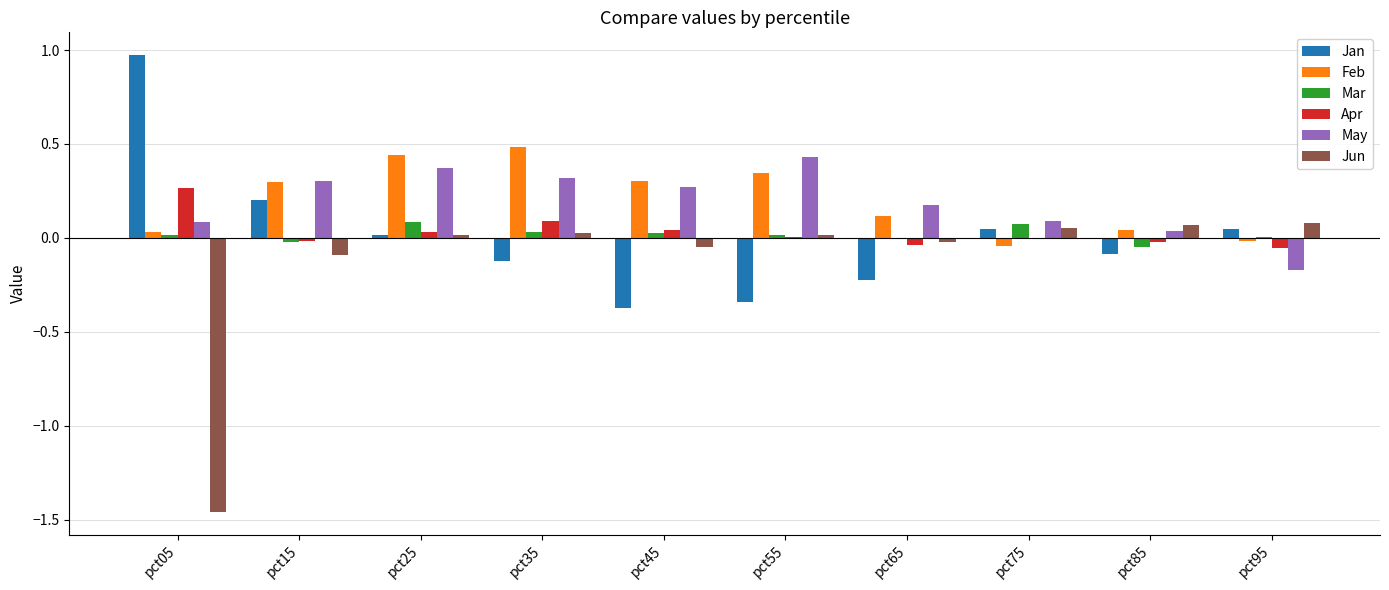

At which category does the chart reach its peak across all series?

pct05